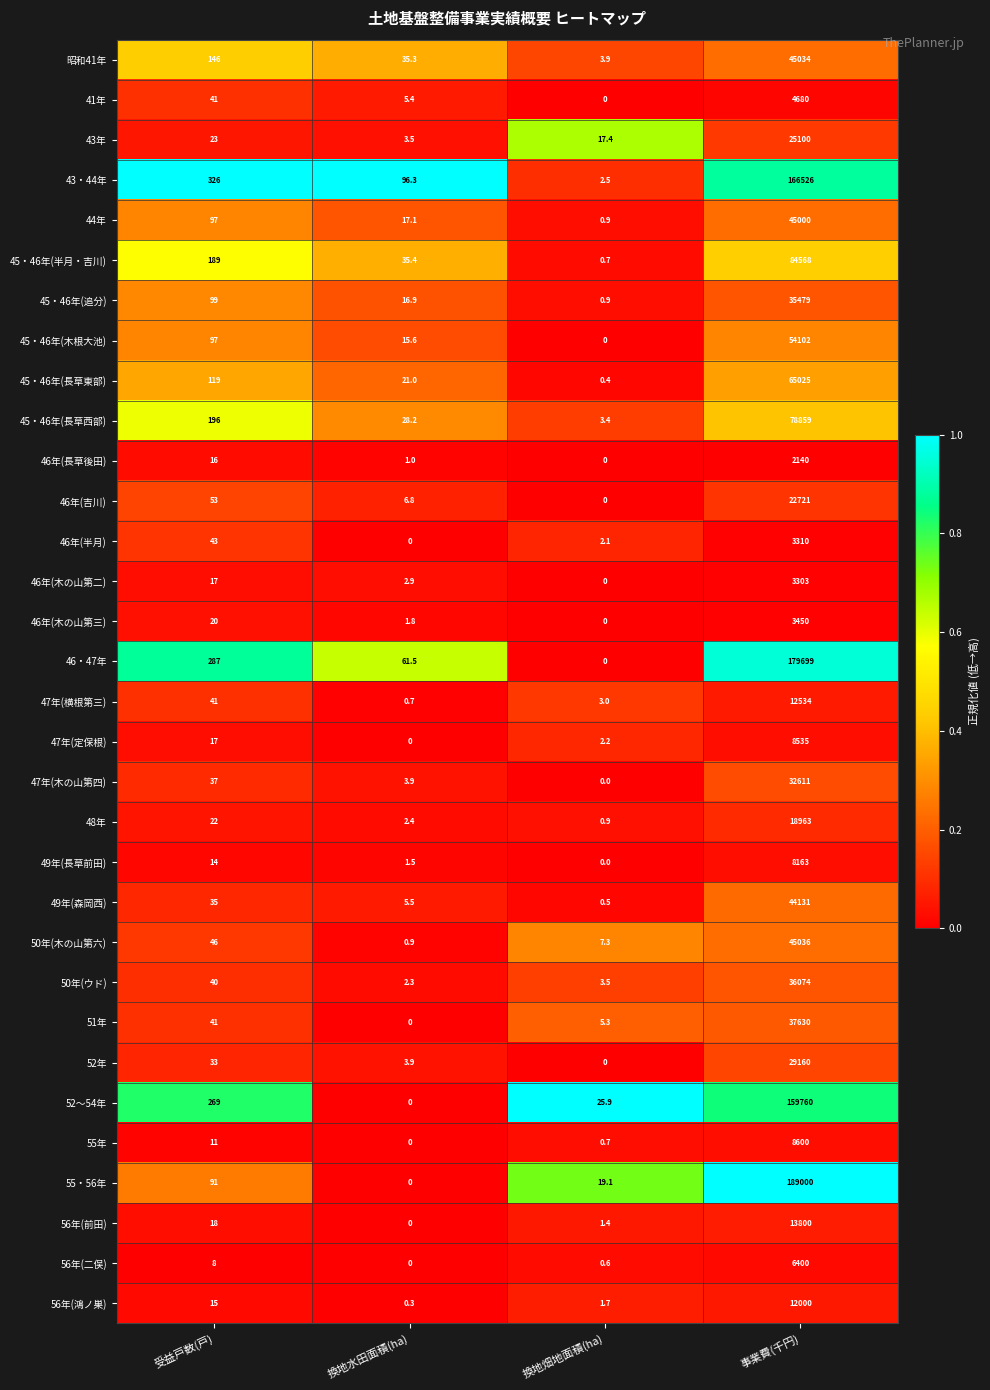

True or false: 56年(鴻ノ巣) has a value of 5497.6 at 事業費(千円).

False